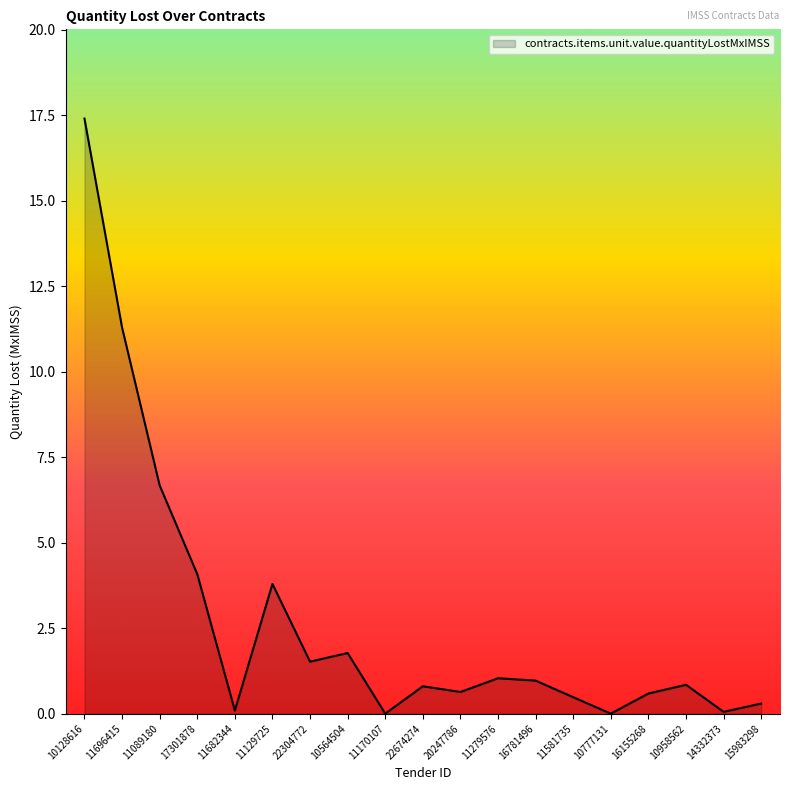

What is the difference between the values at 22674274 and 11696415?

10.5